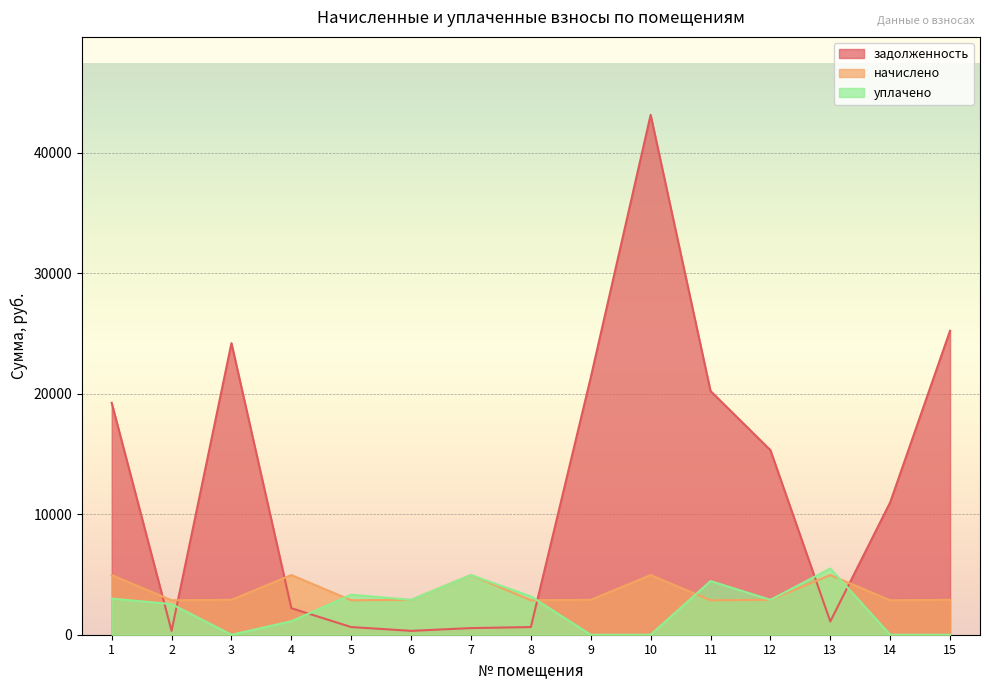

True or false: задолженность and начислено cross at least once.

True